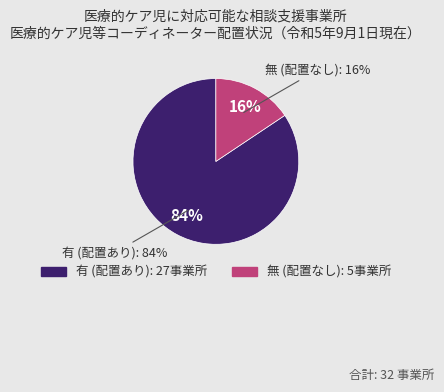

Is 無 the majority of the pie?

No